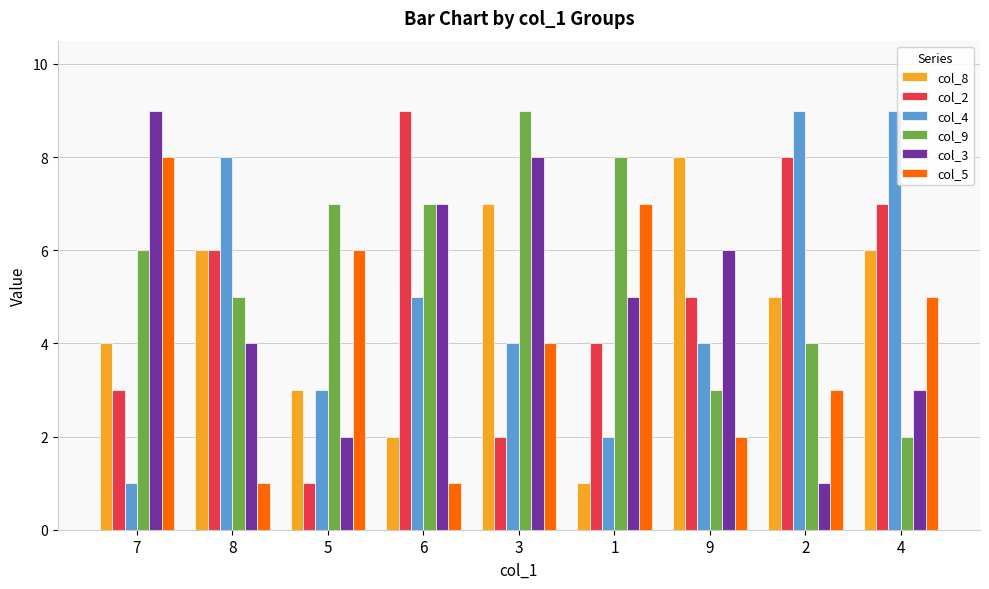

What are all the series names shown in the legend?

col_8, col_2, col_4, col_9, col_3, col_5